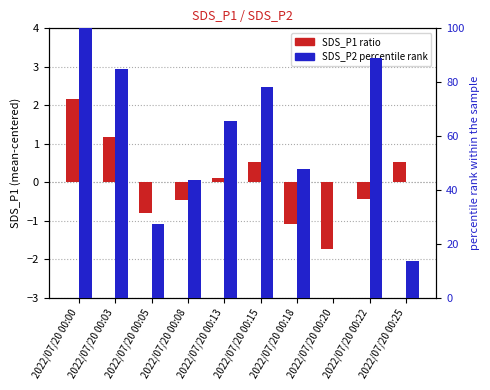

At which category does the chart reach its peak across all series?

2022/07/20 00:00